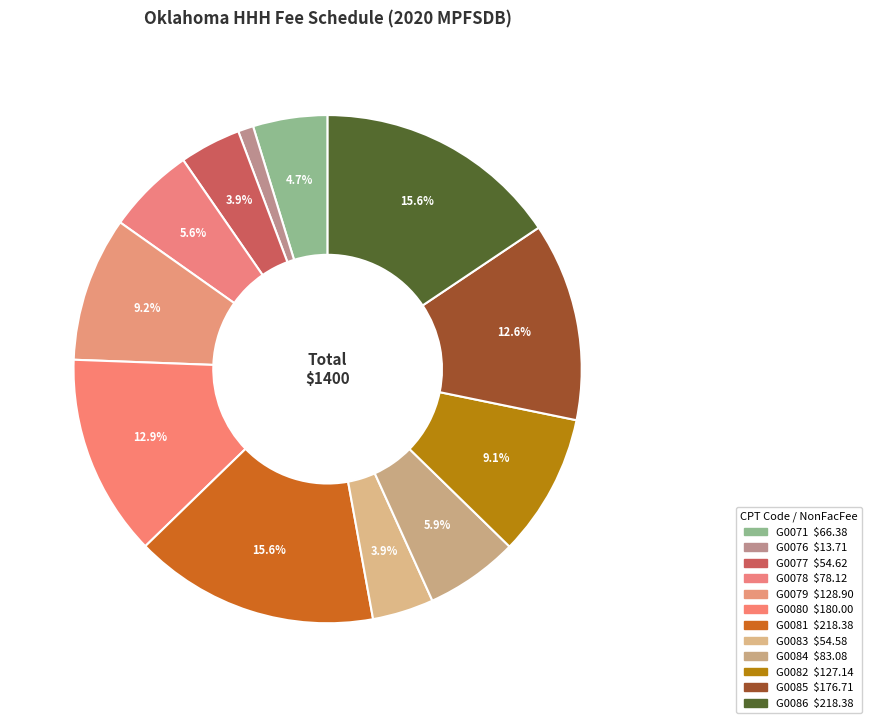

Is it true that G0083 is 1% of the pie?

False